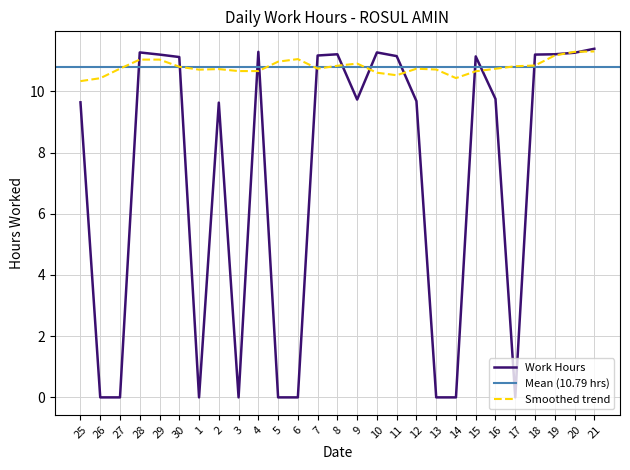

What is the difference between the maximum and minimum values?

11.4